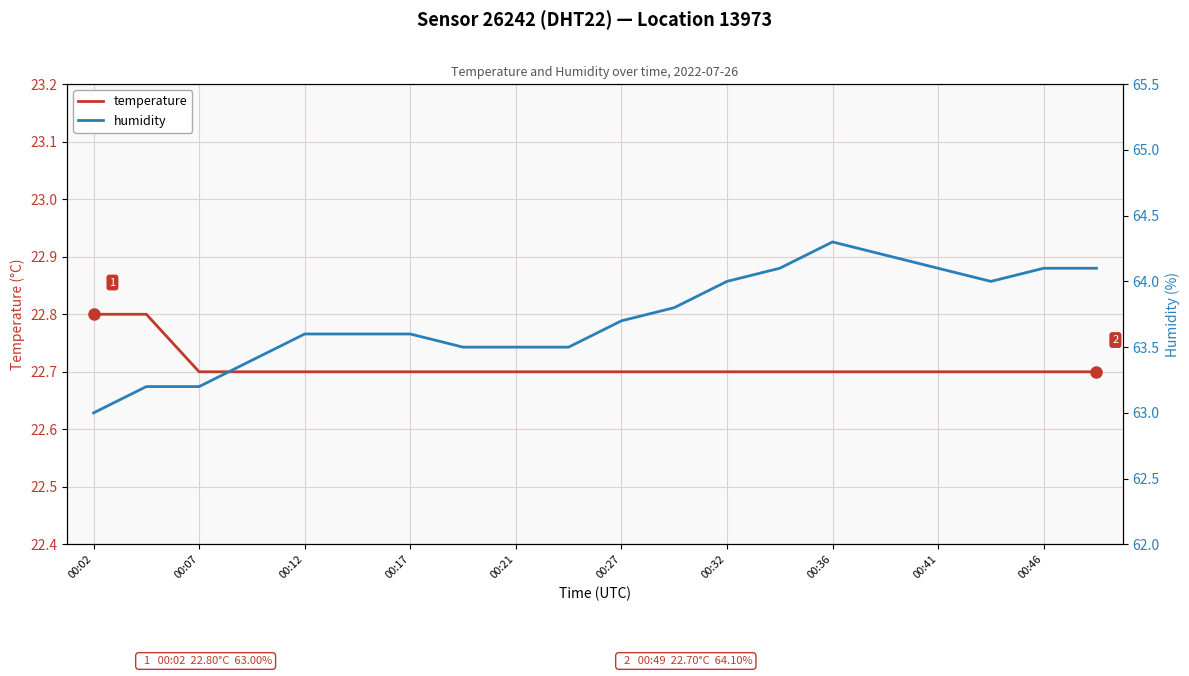

Which series has the largest range (max minus min)?

humidity